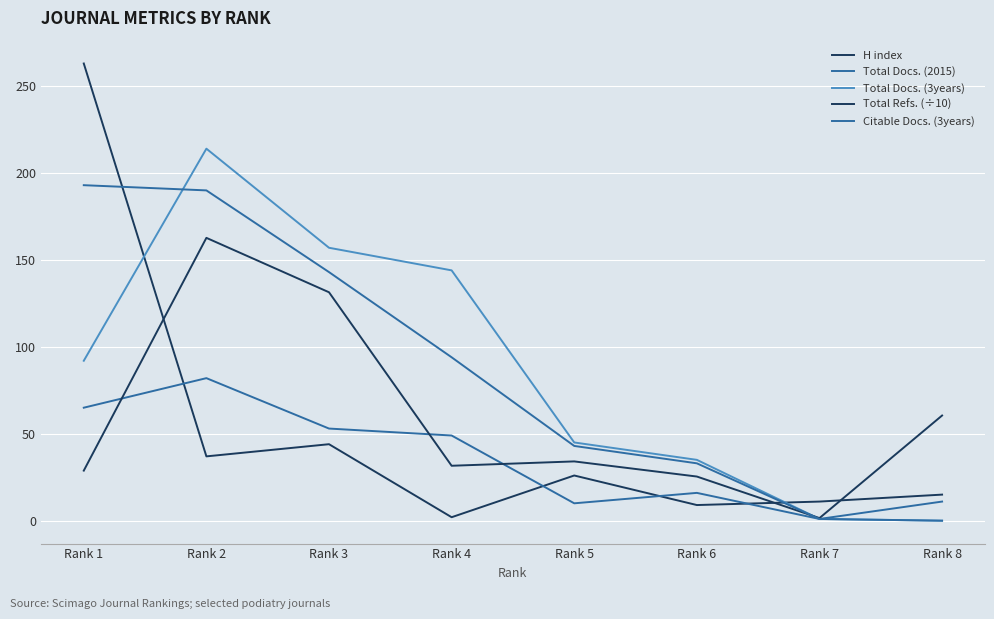

Is this an area chart (filled region under the line)?

No